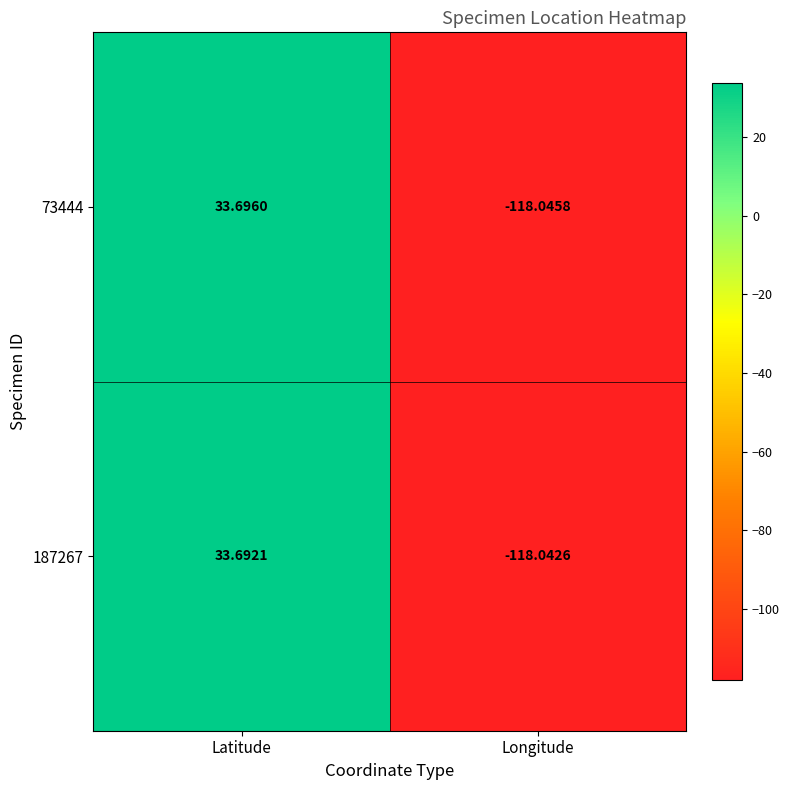

Which category has the lowest value across all series?

Longitude